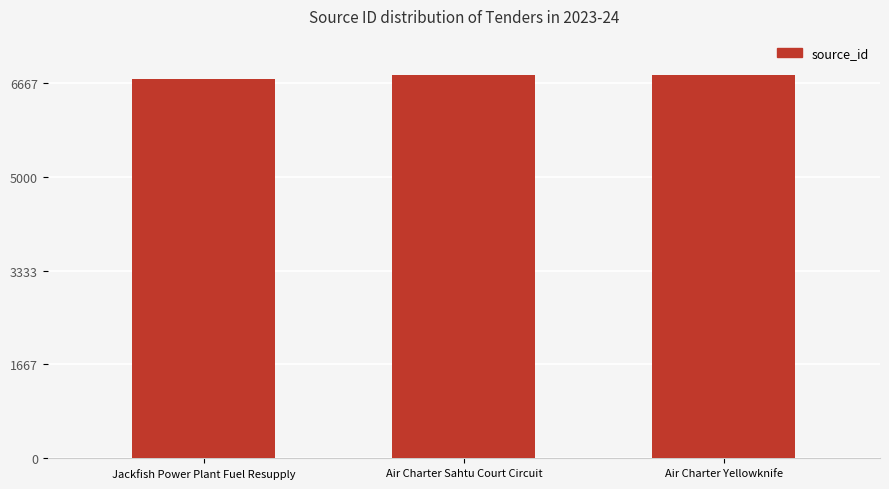

What is the value of the 2nd bar from the left?

6809